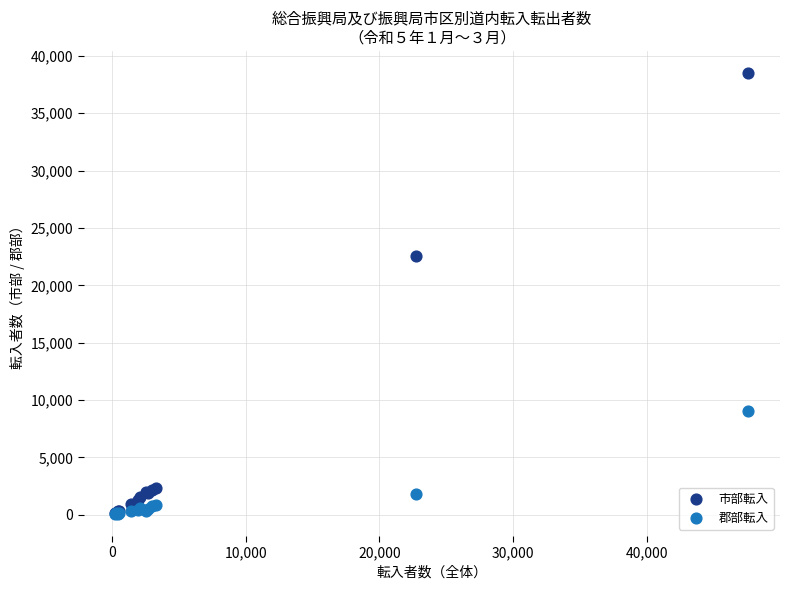

In the 市部転入 series, what Y value is closest to 19331?

22545